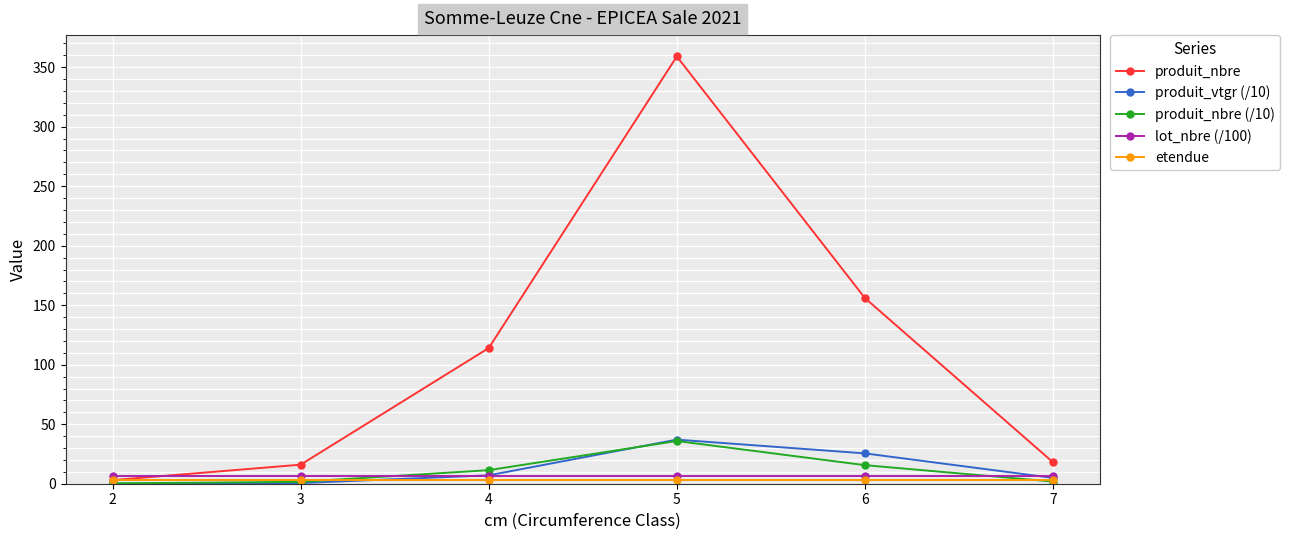

At which category is the sum across all series the highest?

5